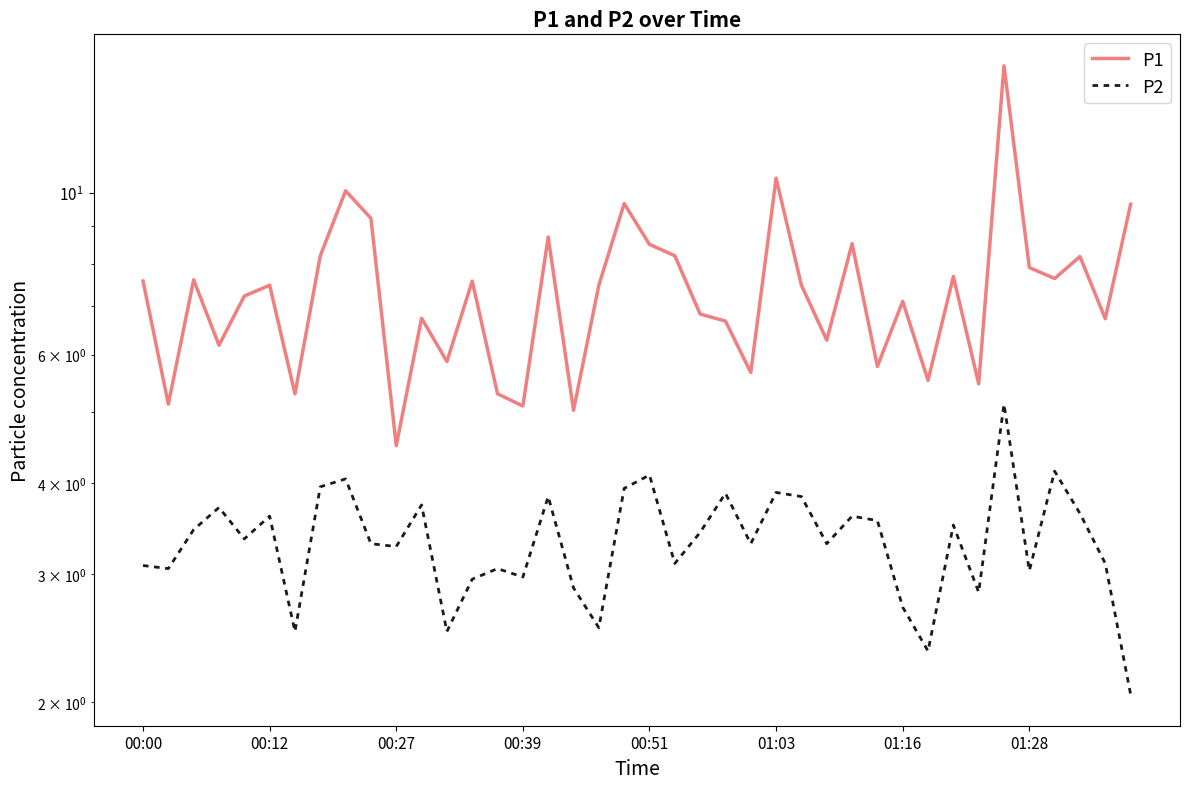

At which category is the sum across all series the highest?

34